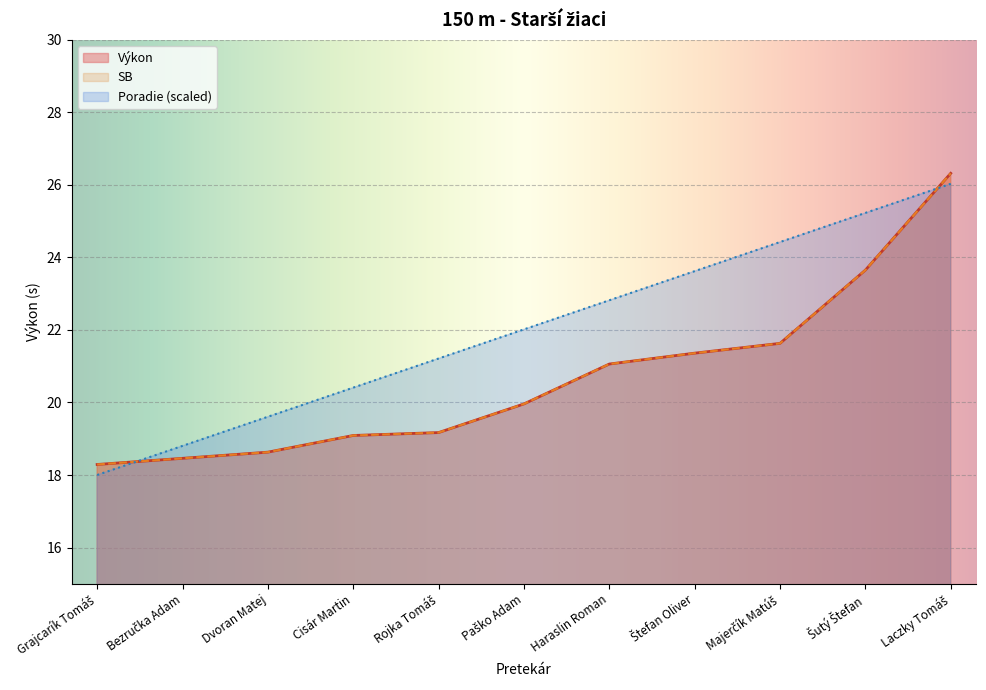

List the labels in order of Výkon value, smallest first.

Grajcarík Tomáš, Bezručka Adam, Dvoran Matej, Cisár Martin, Rojka Tomáš, Paško Adam, Haraslin Roman, Štefan Oliver, Majerčík Matúš, Šutý Štefan, Laczky Tomáš